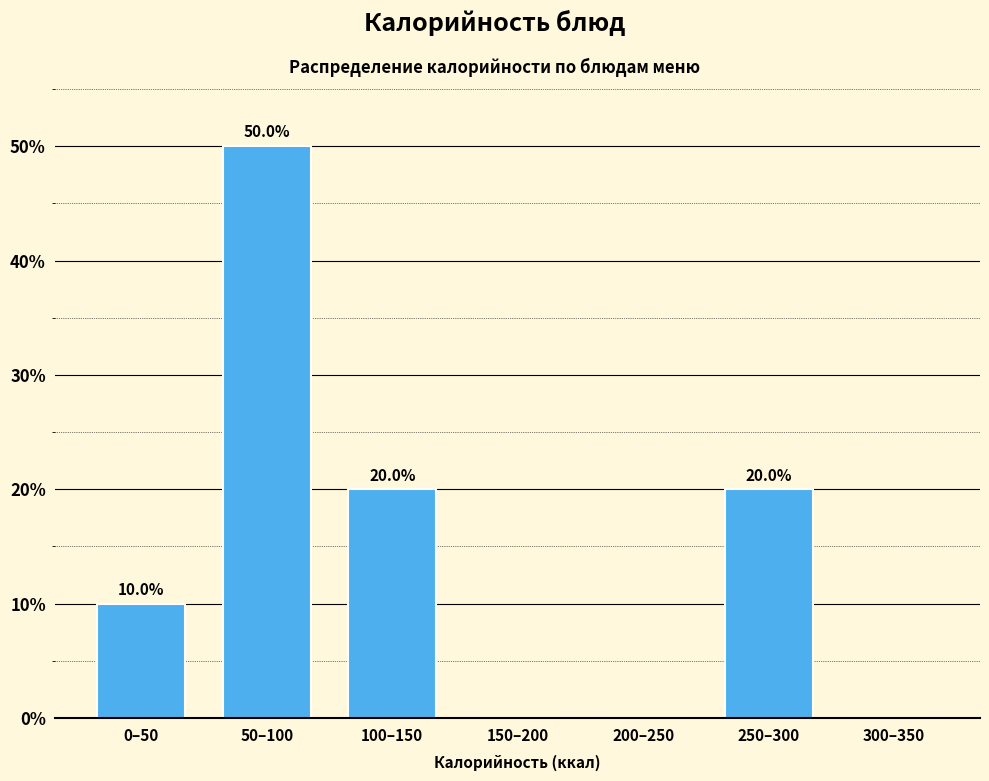

Reading left to right, list all the values displayed in this chart.

0–50=10	50–100=50	100–150=20	150–200=0	200–250=0	250–300=20	300–350=0